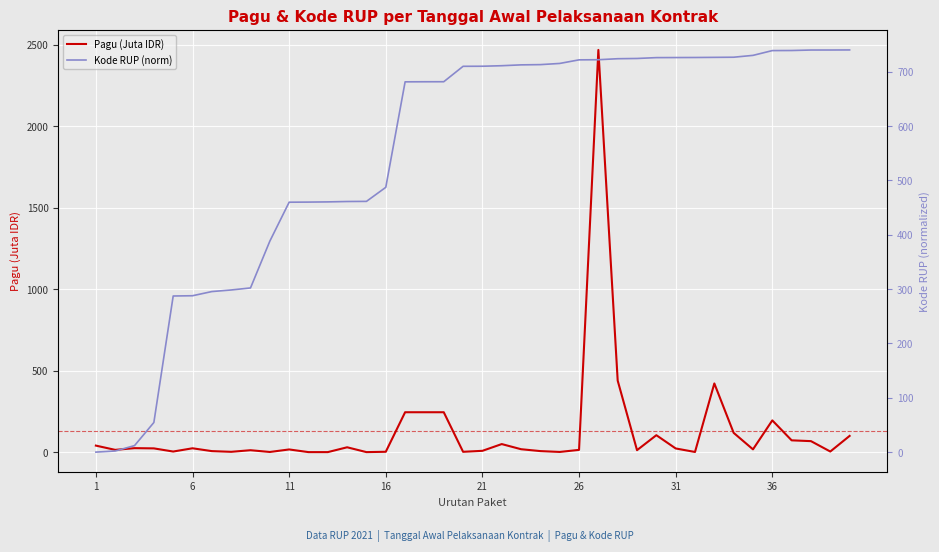

What is the maximum value for Pagu (Juta IDR)?

2467.7